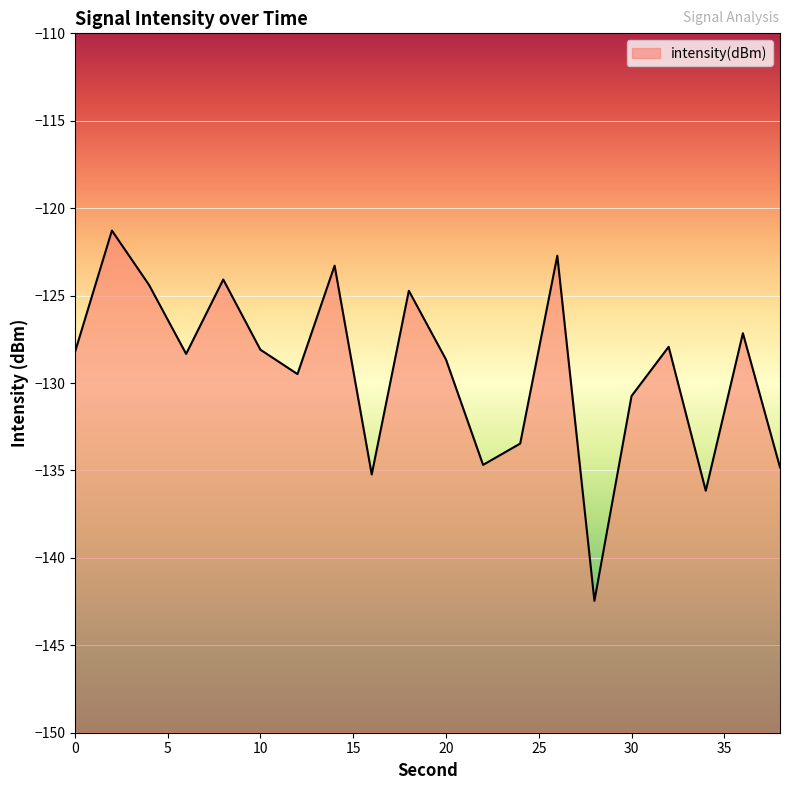

How many lines are shown in the chart?

1